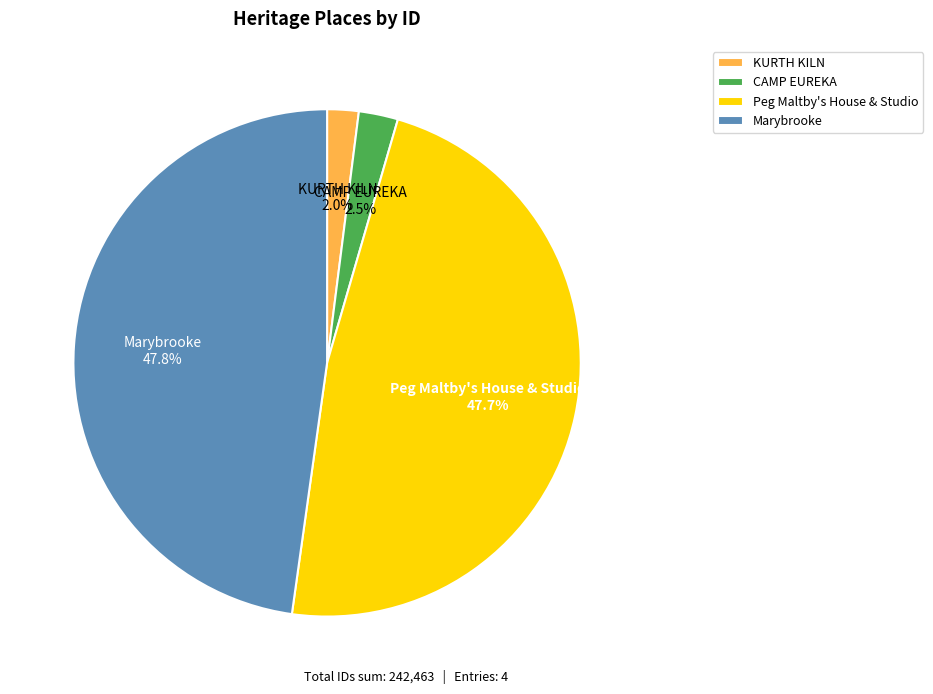

To the nearest percent, what is the difference between the CAMP EUREKA and Peg Maltby's House & Studio slice percentages?

45%